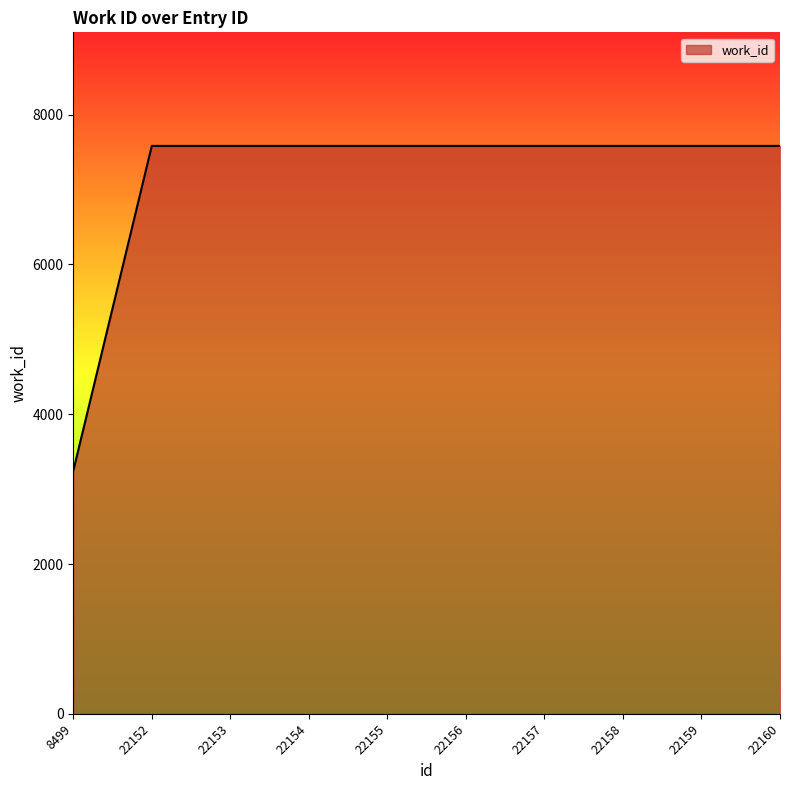

What is the smallest value displayed?

3245